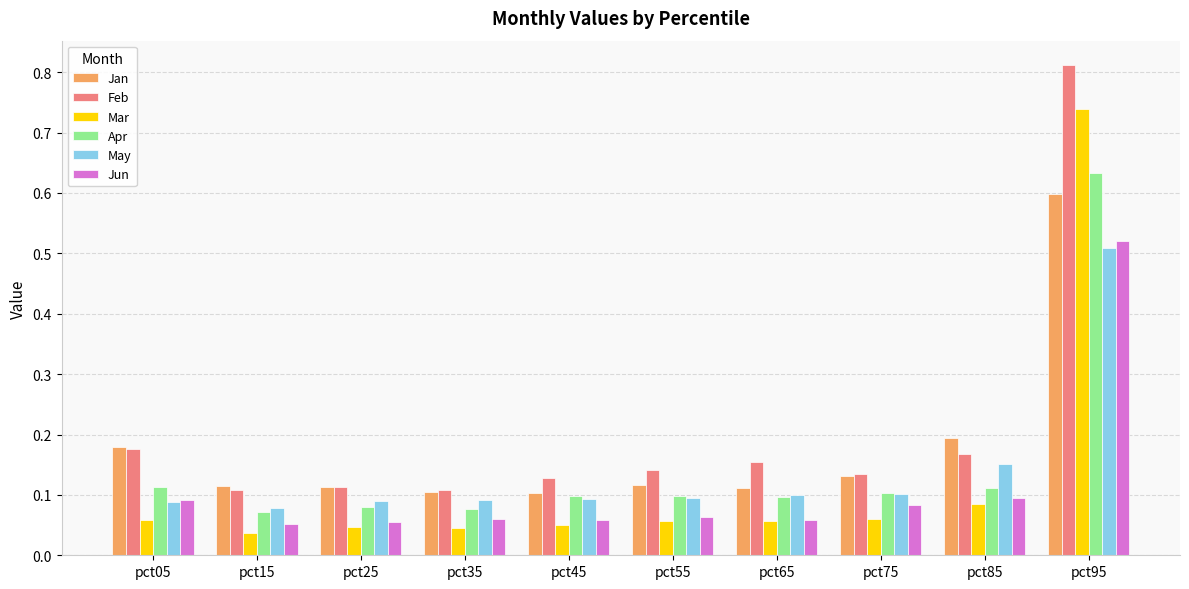

At which category is the sum across all series the highest?

pct95